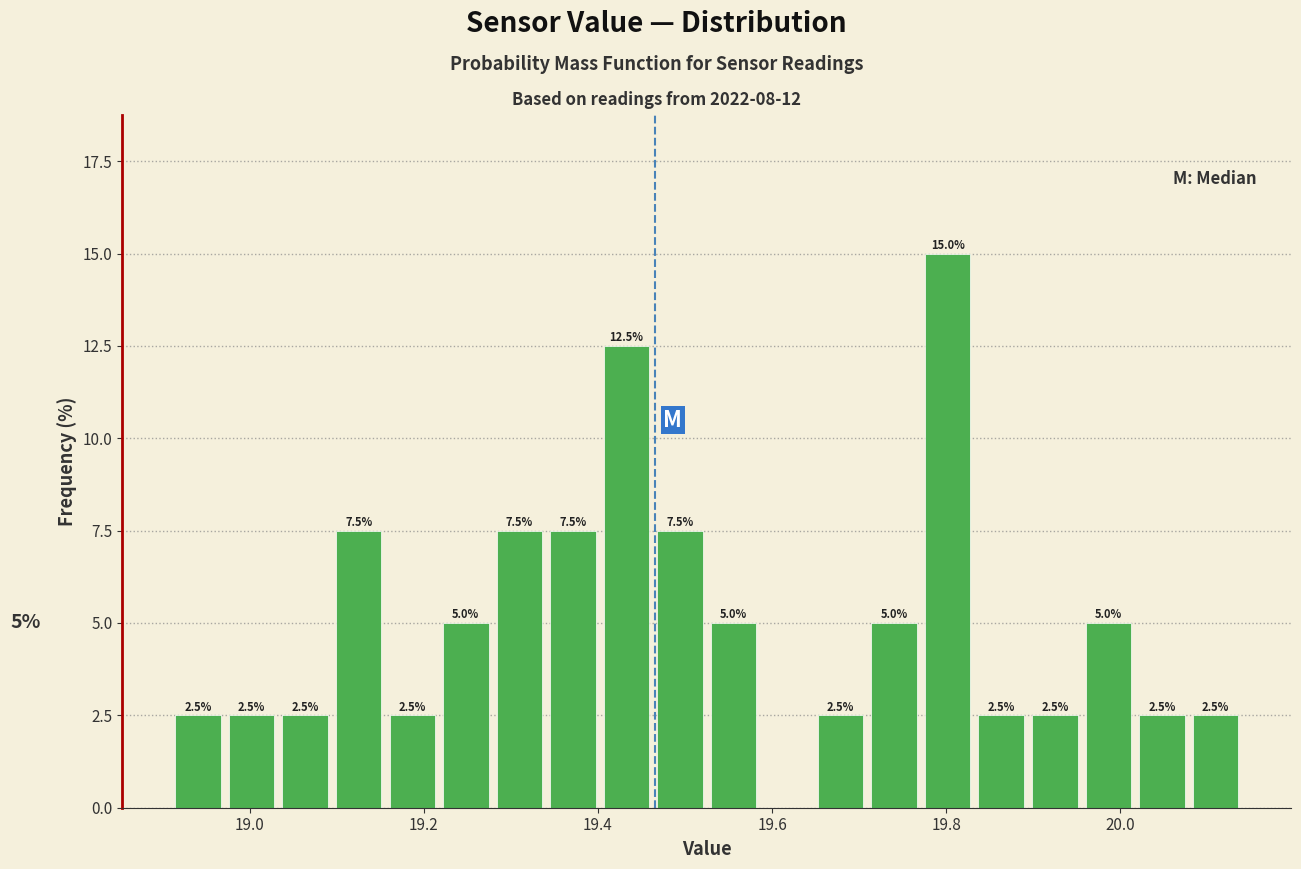

Around what value on the x-axis is the tallest bar? Give the approximate position of its centre, as read against the axis.

19.80